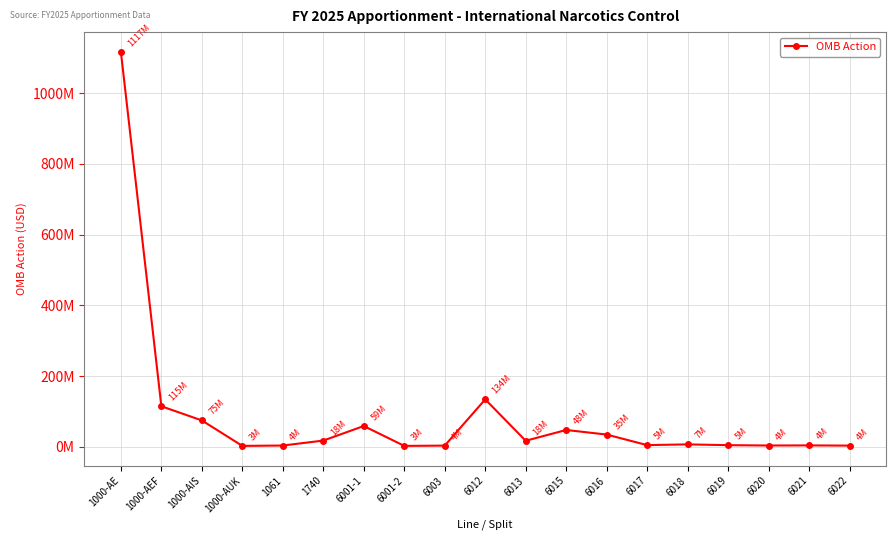

Which category has the highest value across all series?

1000-AE